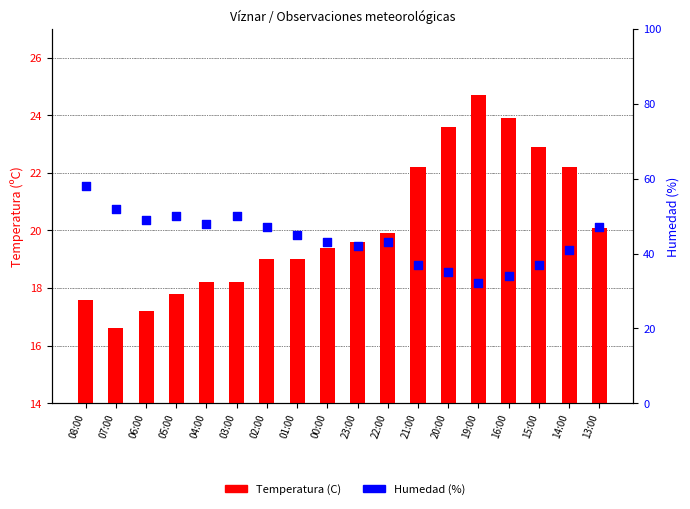

At which category is the sum across all series the highest?

08:00